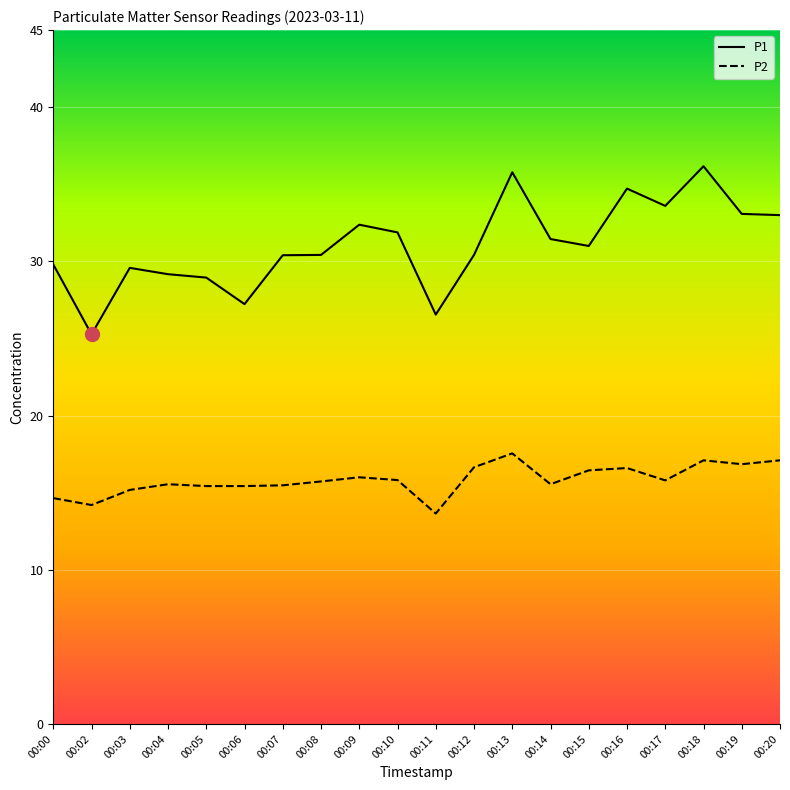

True or false: P2 has more than 2 interior local peaks.

True